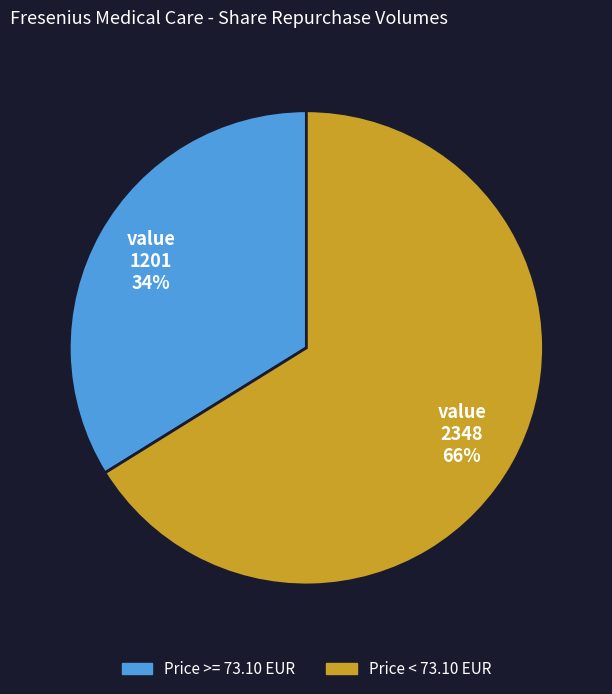

To the nearest percent, what is the average slice percentage?

50%